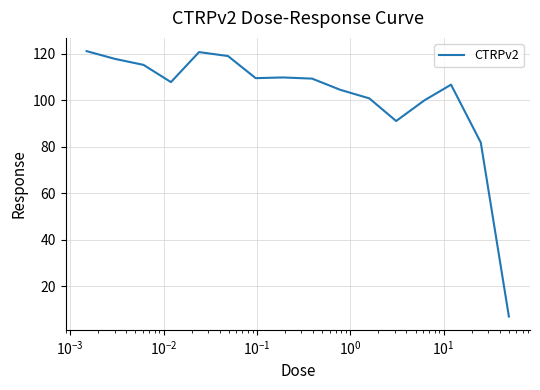

What is the smallest value displayed?

7.0